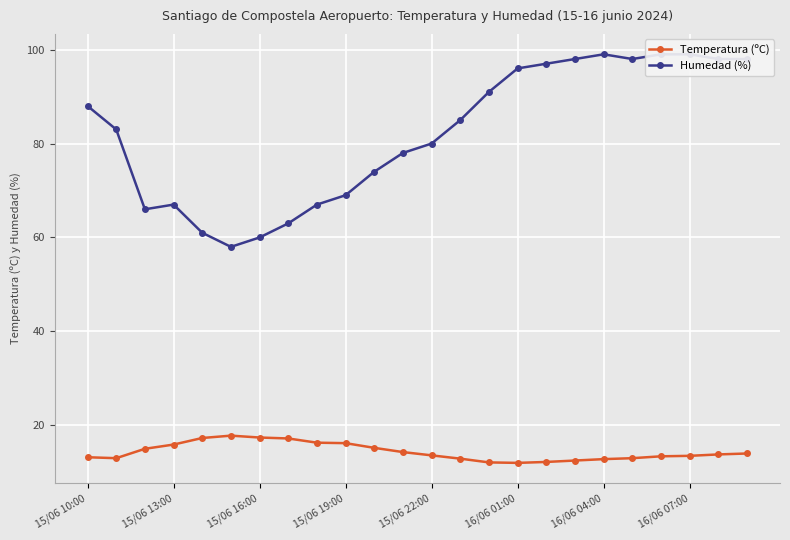

At how many categories does at least one series exceed 62?

21